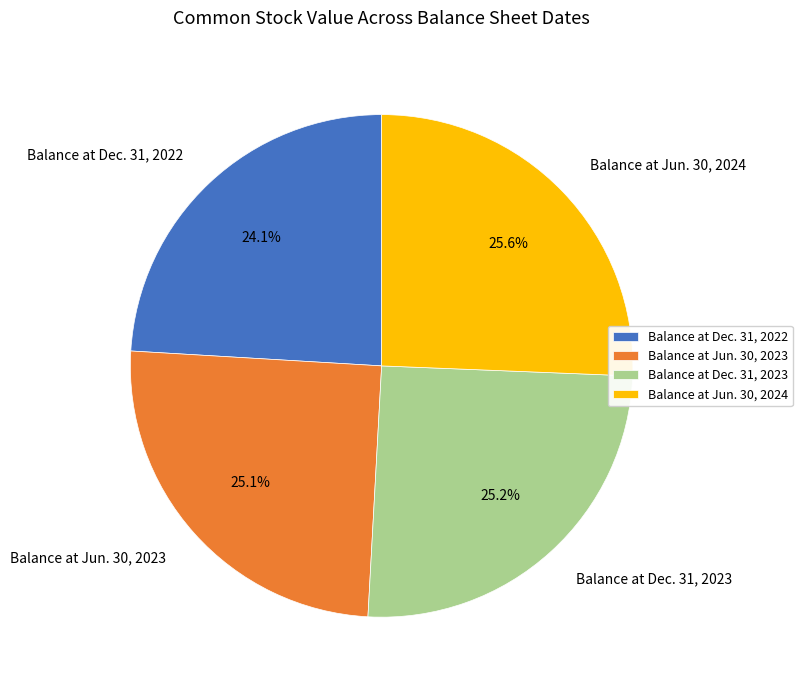

Count the number of slices in the pie.

4